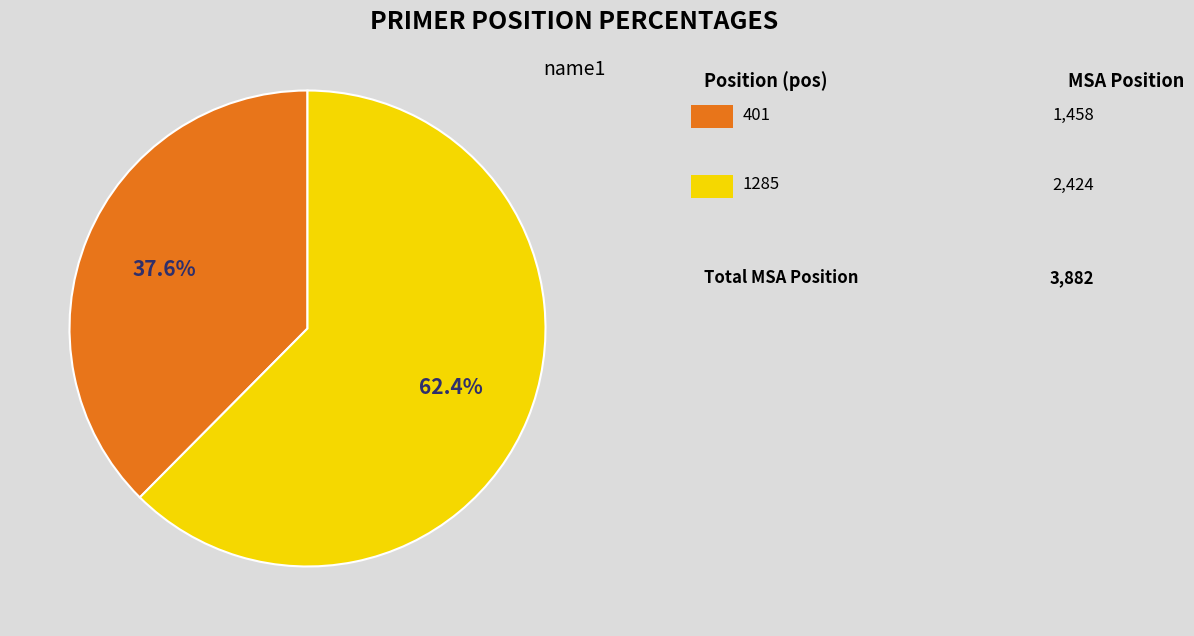

Is there any slice that represents more than half of the pie?

Yes